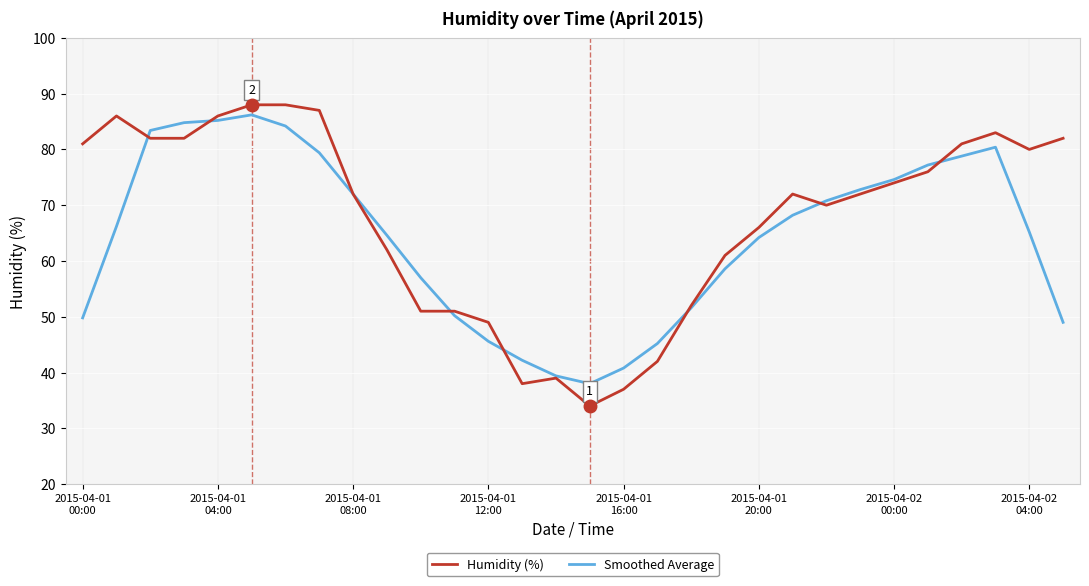

What are all the series names shown in the legend?

Humidity (%), Smoothed Average